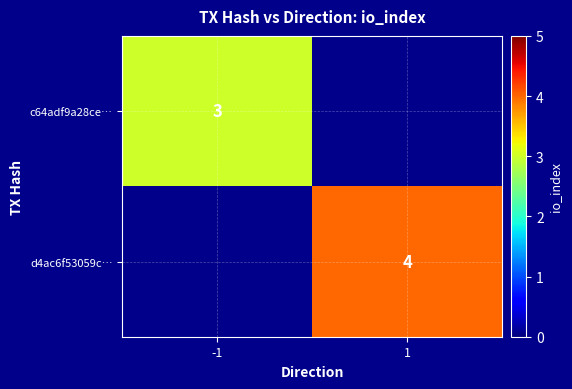

At how many categories does at least one series exceed 3?

1